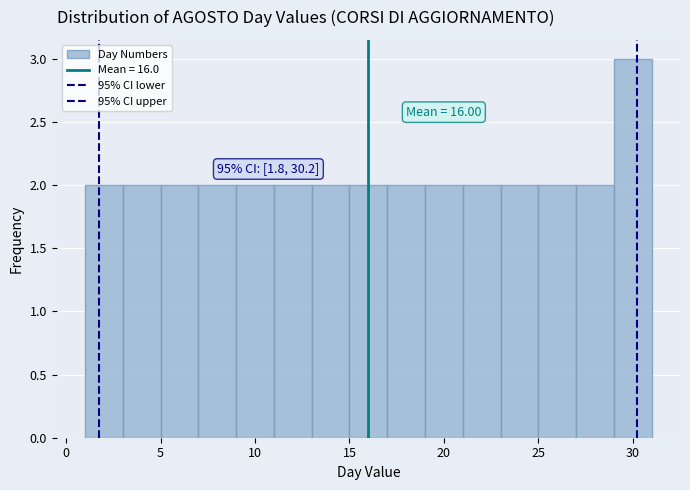

Over which range of the x-axis is the bar tallest?

29 to 31